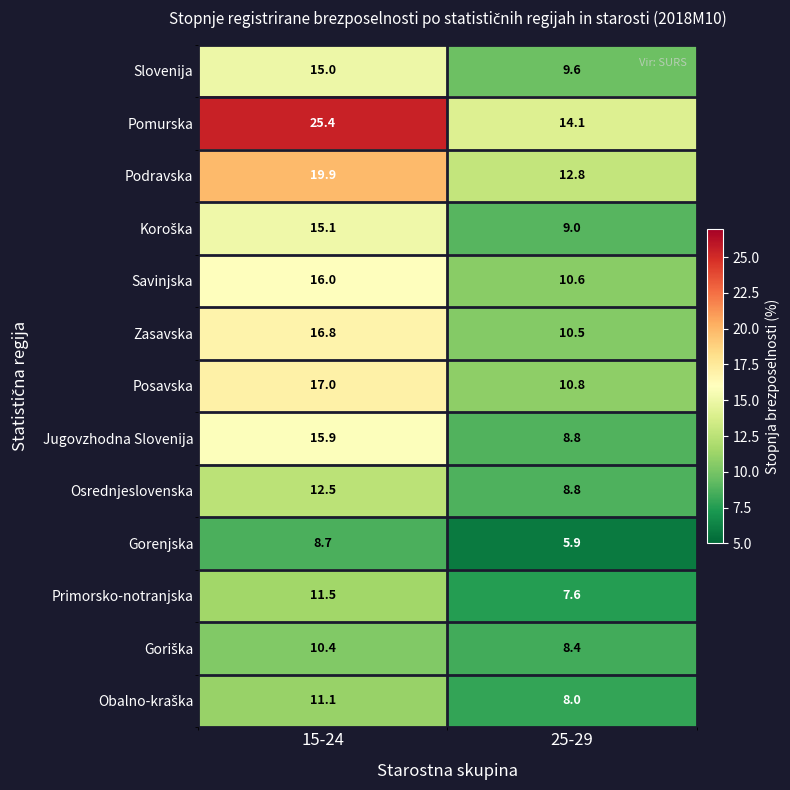

What value does the Posavska series have at 15-24?

17.0